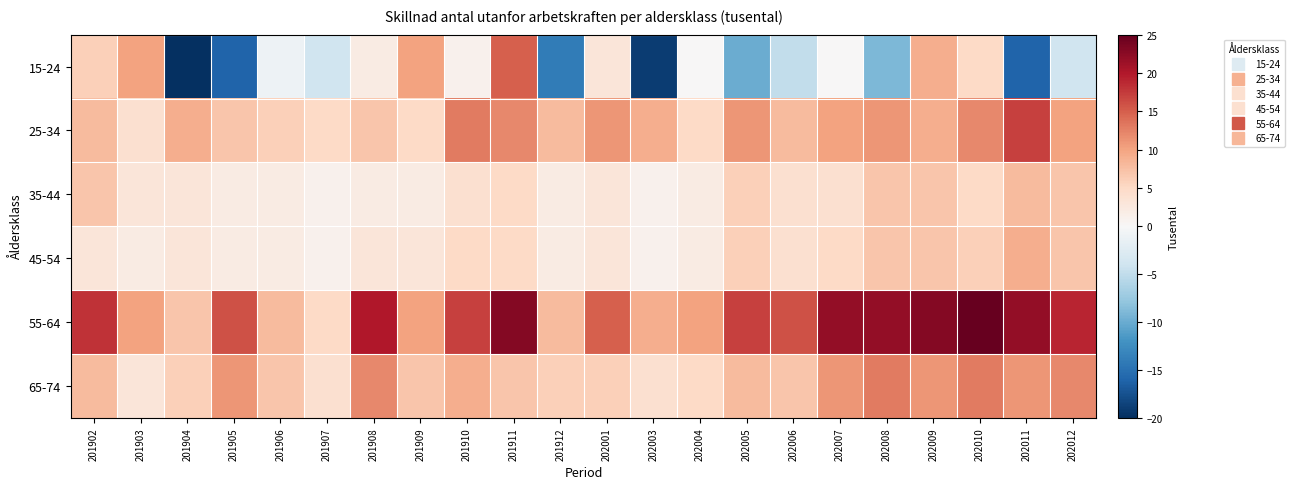

What is the greatest value displayed?

25